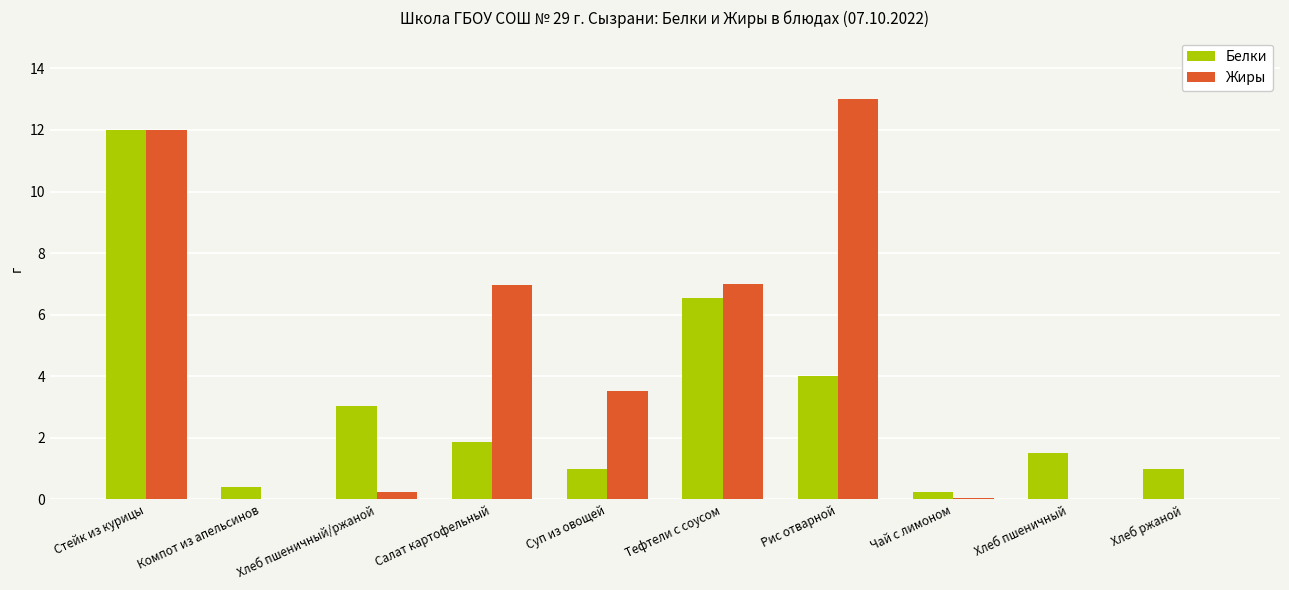

Which category has the highest value in the Белки series?

Стейк из курицы